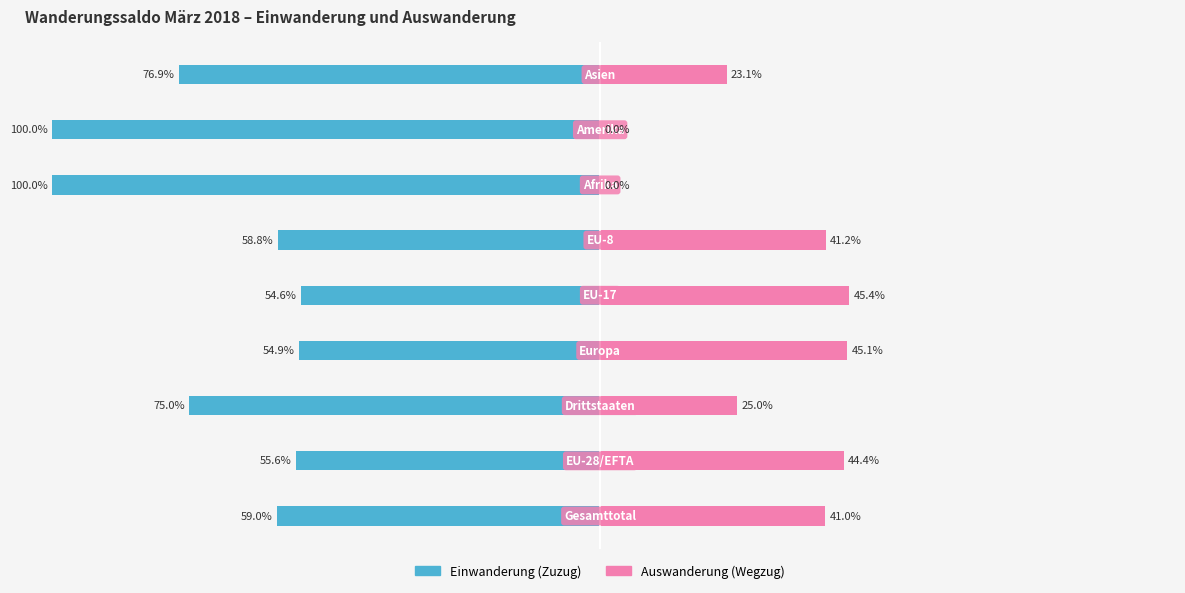

Are the bars grouped side by side (vs. stacked)?

Yes